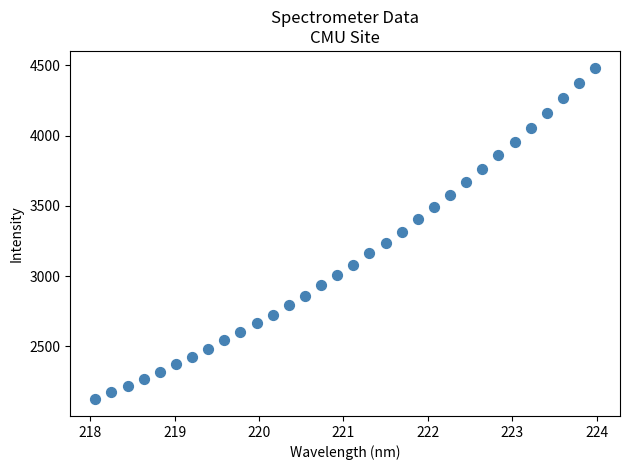

What is the range of X values (max minus min)?

5.9